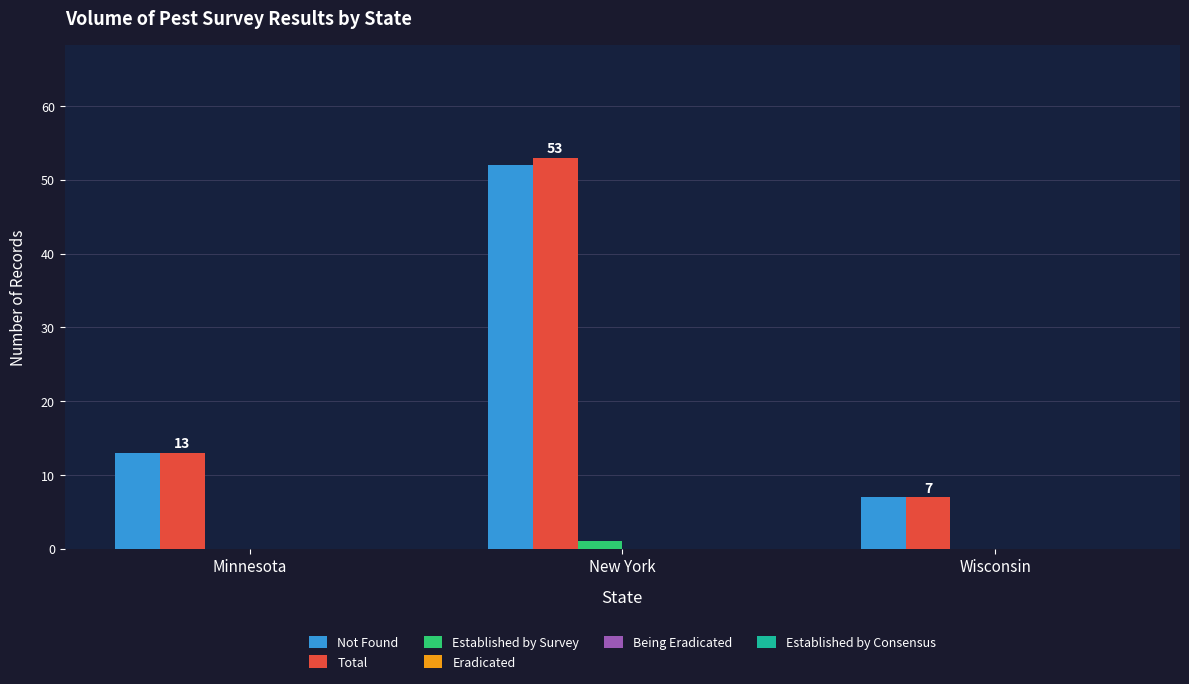

Is the value of Established by Survey at Minnesota greater than the value of Not Found at New York?

No